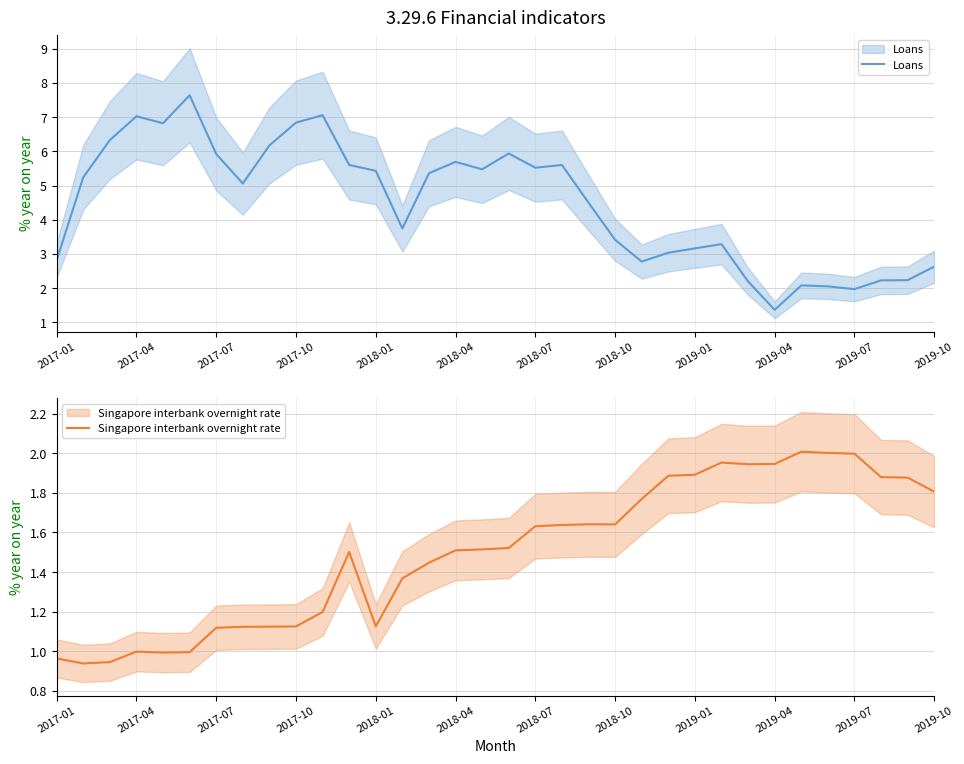

Which series has the largest total across all categories?

Loans